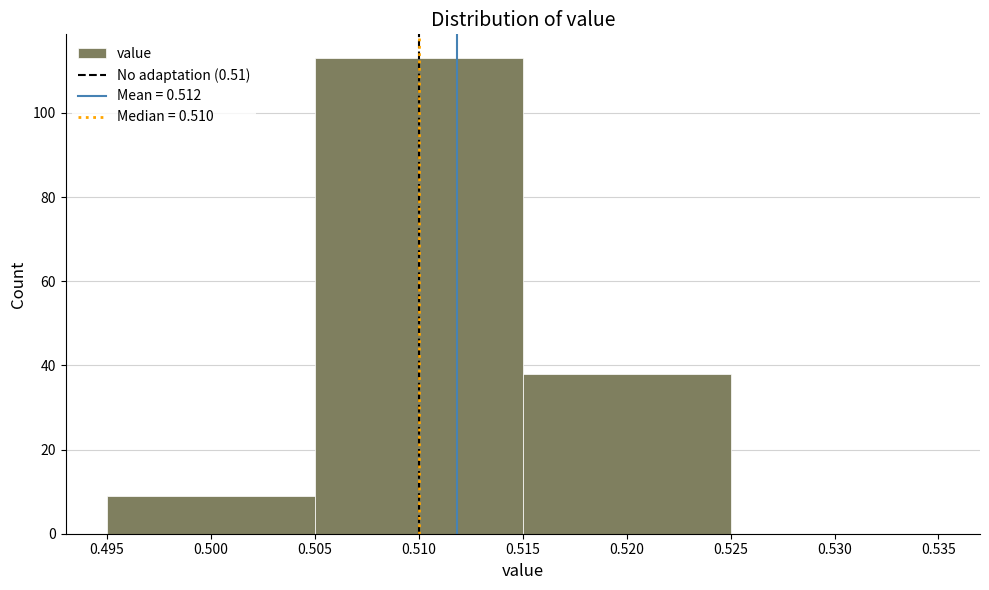

Which range on the x-axis has the tallest bar?

0.505 to 0.515